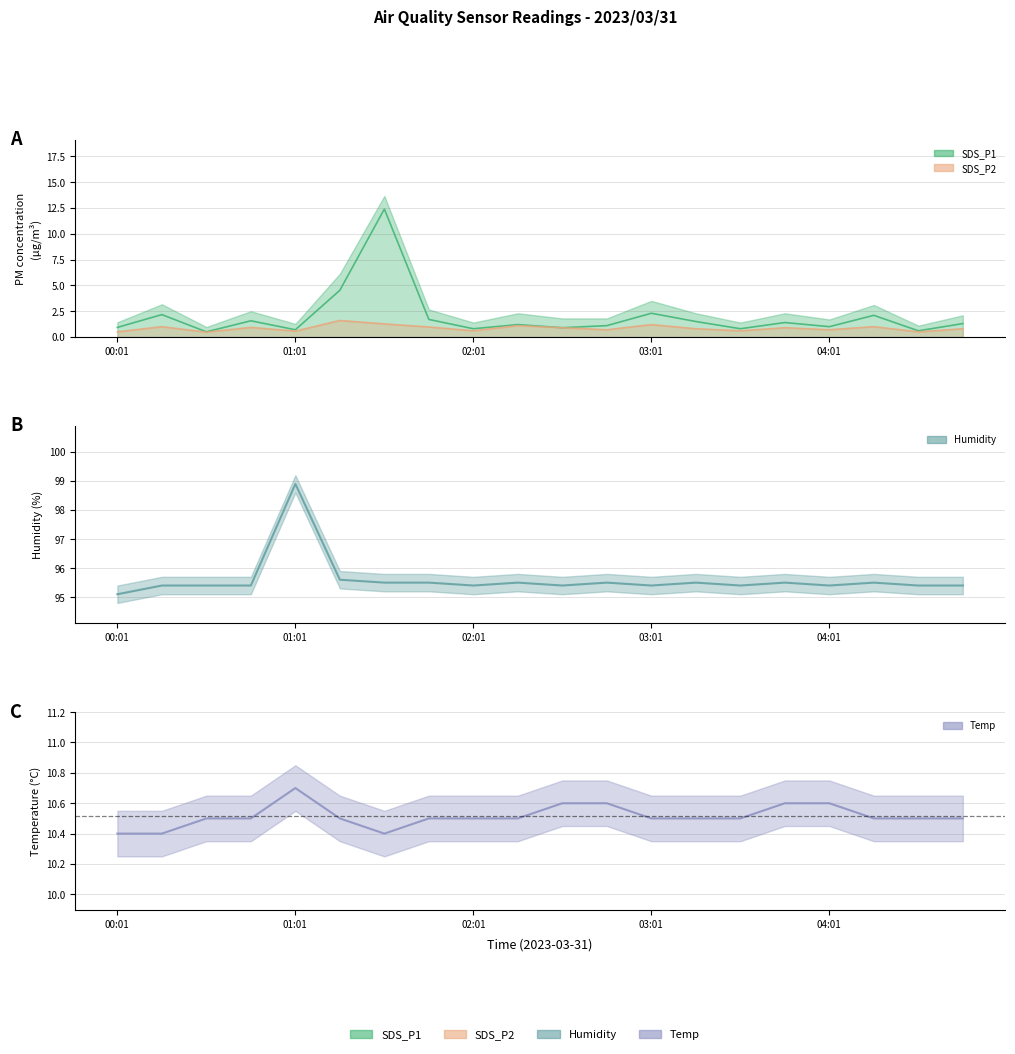

What is the sum of all Humidity values?

1912.1